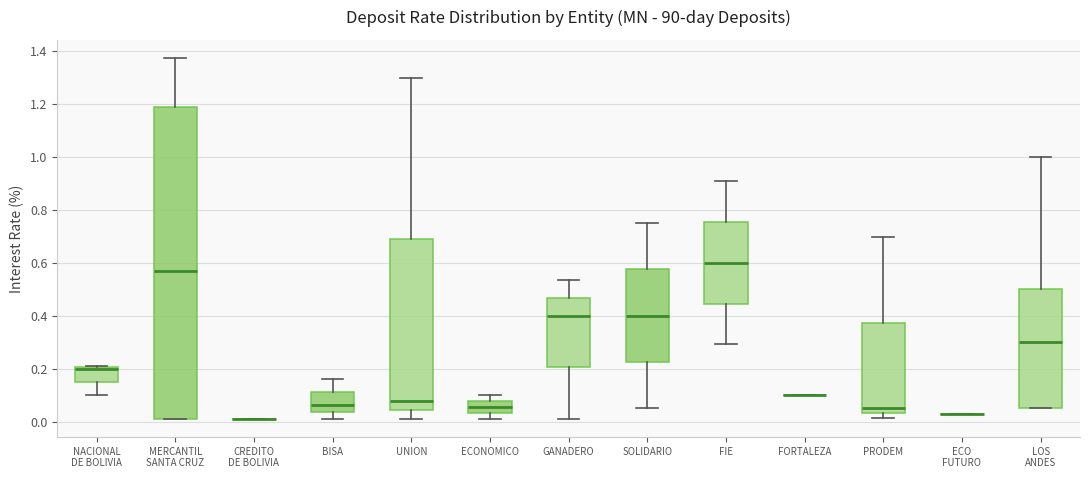

Reading left to right, read every box against the y-axis: the position of its median line, the range the box covers, and the ends of its whiskers. The values are not printed on the chart, so give them approximately, as read against the axis.

NACIONAL DE BOLIVIA: median 0.20 (drawn on the box's upper edge), box 0.16 to 0.20, whiskers 0.10 to 0.22
MERCANTIL SANTA CRUZ: median 0.56, box 0.02 to 1.18, whiskers 0.02 to 1.38
CREDITO DE BOLIVIA: box collapsed to a line at 0.02, whiskers 0.02 to 0.02
BISA: median 0.06, box 0.04 to 0.12, whiskers 0.02 to 0.16
UNION: median 0.08, box 0.04 to 0.68, whiskers 0.02 to 1.30
ECONOMICO: median 0.06, box 0.04 to 0.08, whiskers 0.02 to 0.10
GANADERO: median 0.40, box 0.20 to 0.46, whiskers 0.02 to 0.54
SOLIDARIO: median 0.40, box 0.22 to 0.58, whiskers 0.06 to 0.76
FIE: median 0.60, box 0.44 to 0.76, whiskers 0.30 to 0.90
FORTALEZA: box collapsed to a line at 0.10, whiskers 0.10 to 0.10
PRODEM: median 0.06, box 0.04 to 0.38, whiskers 0.02 to 0.70
ECO FUTURO: box collapsed to a line at 0.04, whiskers 0.04 to 0.04
LOS ANDES: median 0.30, box 0.06 to 0.50, whiskers 0.06 to 1.00